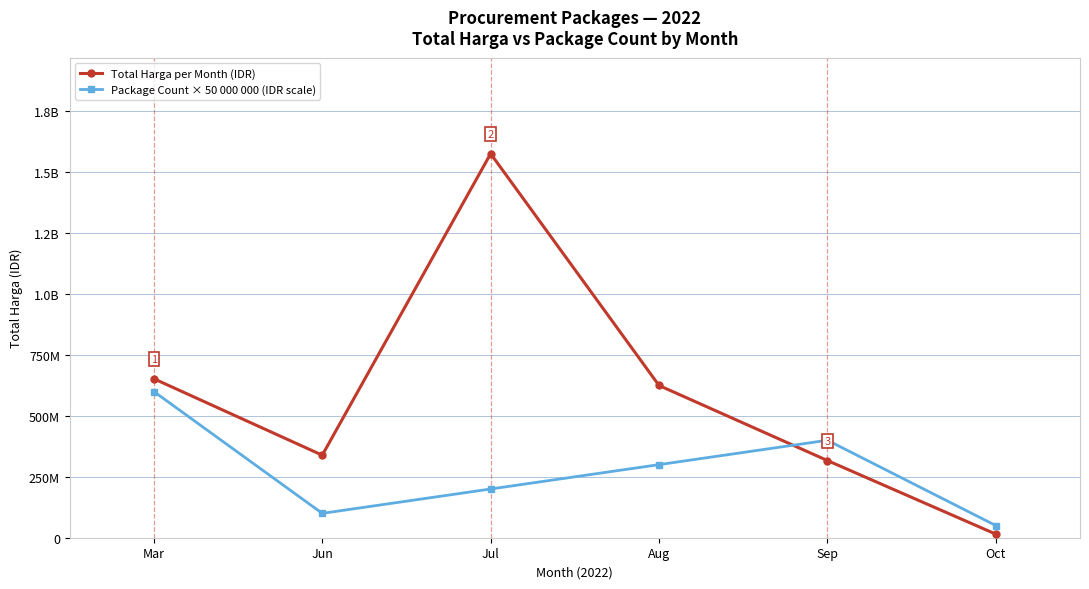

At how many categories does at least one series exceed 456177008?

3